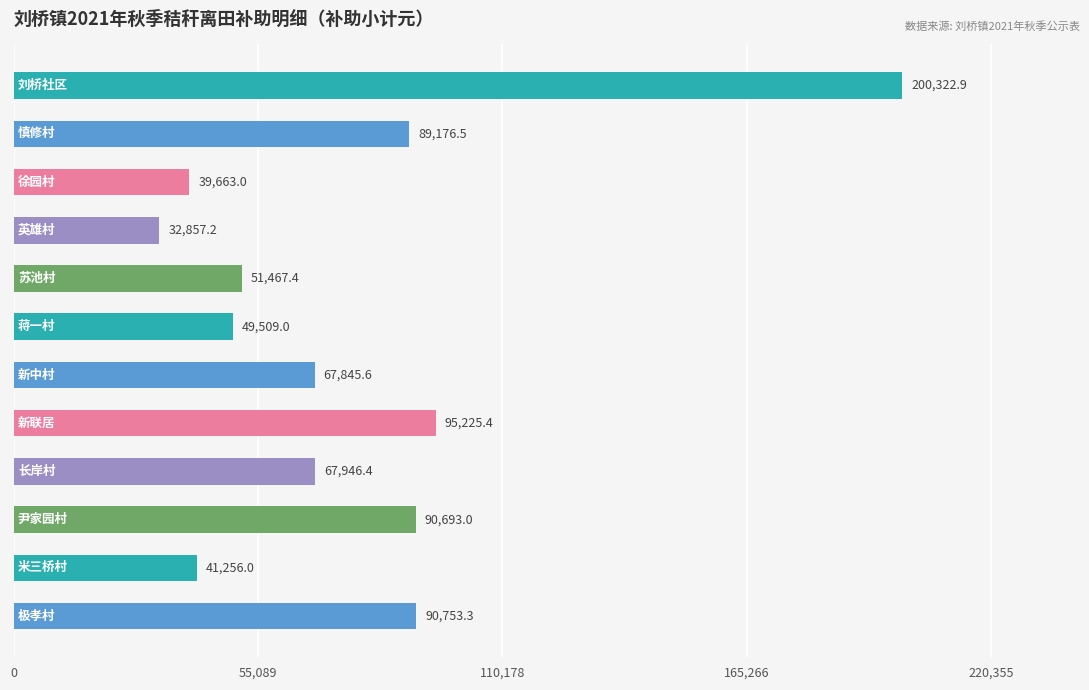

What is the difference between the maximum and minimum values?

167465.7